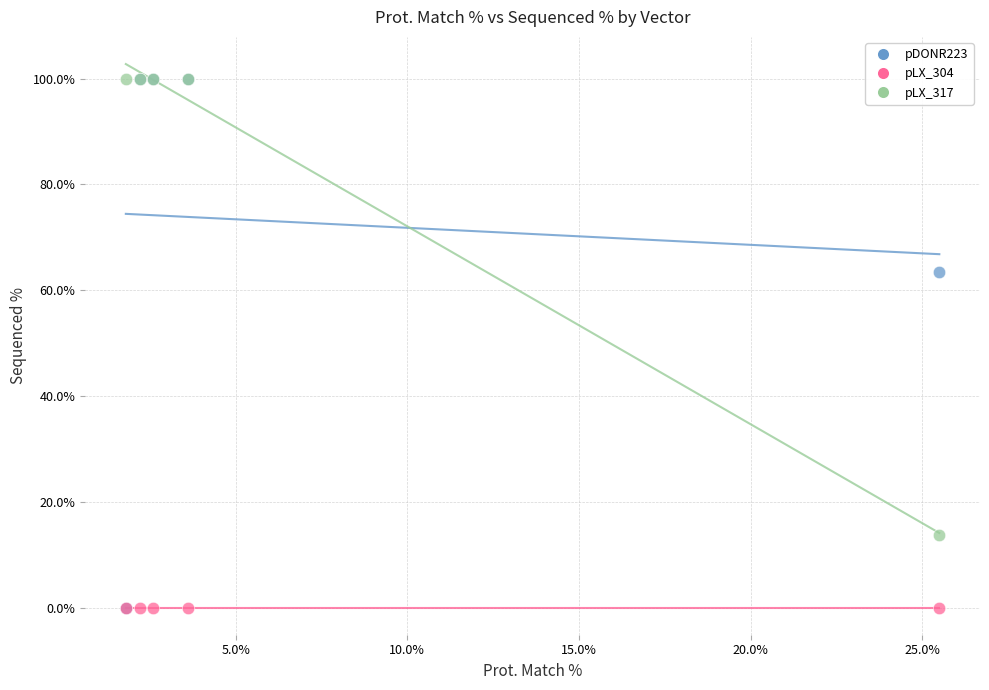

Across all series, what Y value is closest to 50?

63.5